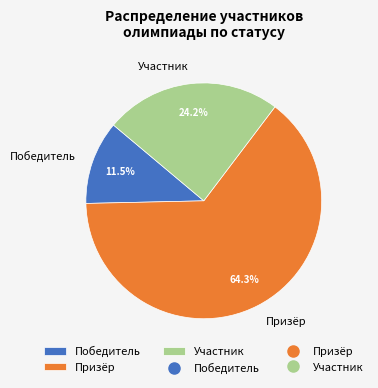

To the nearest percent, what is the difference between the largest and smallest slice percentages?

53%